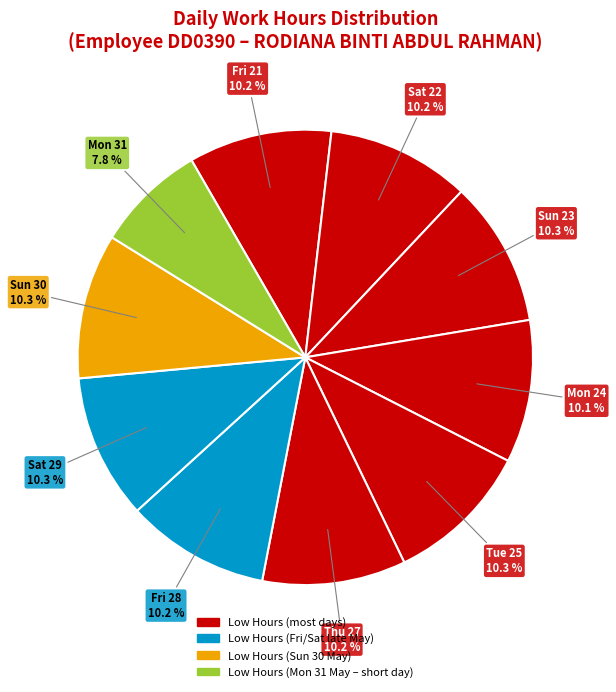

How many slices are in this pie chart?

10